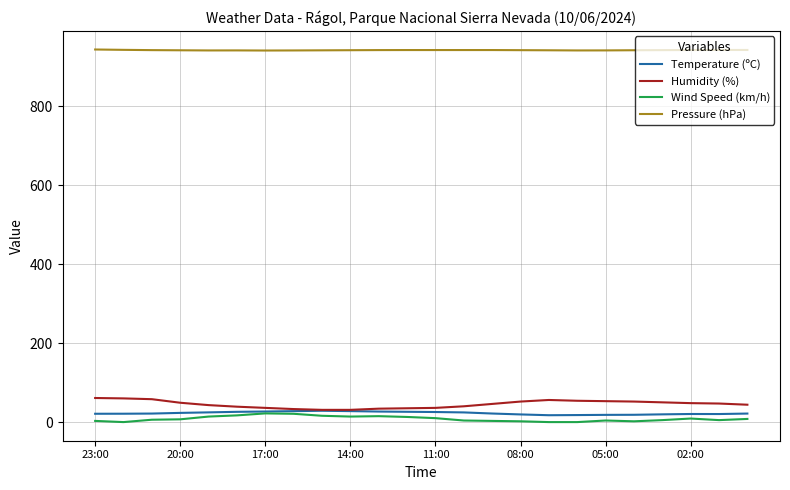

In Humidity (%), how many points are higher than both neighbors (excluding endpoints)?

1